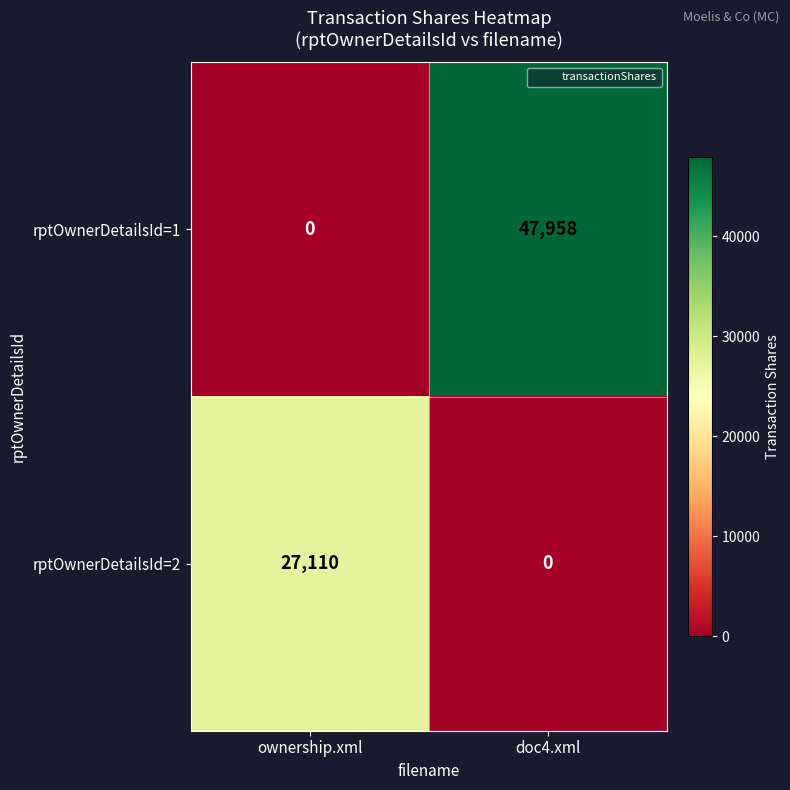

Reading left to right, list all the values displayed in this chart.

rptOwnerDetailsId=1: 0	47958
rptOwnerDetailsId=2: 27110	0